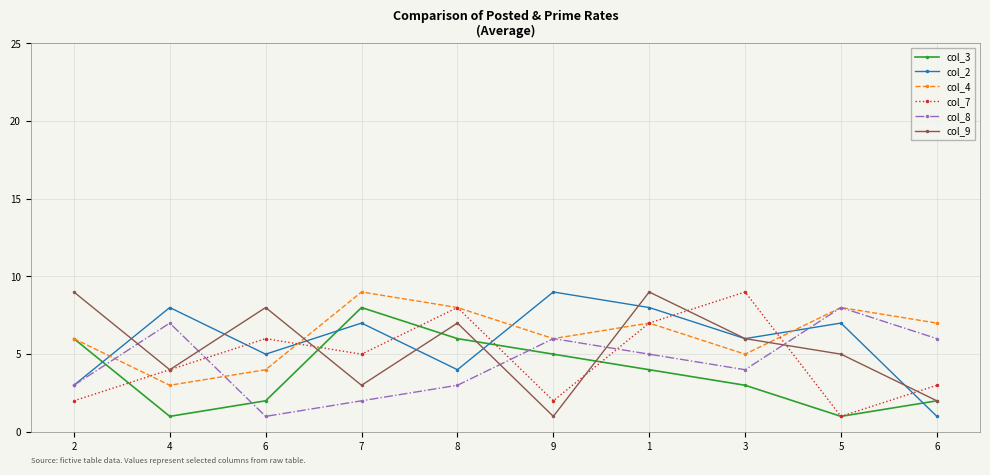

Which has a higher value, 5 or 7?

7